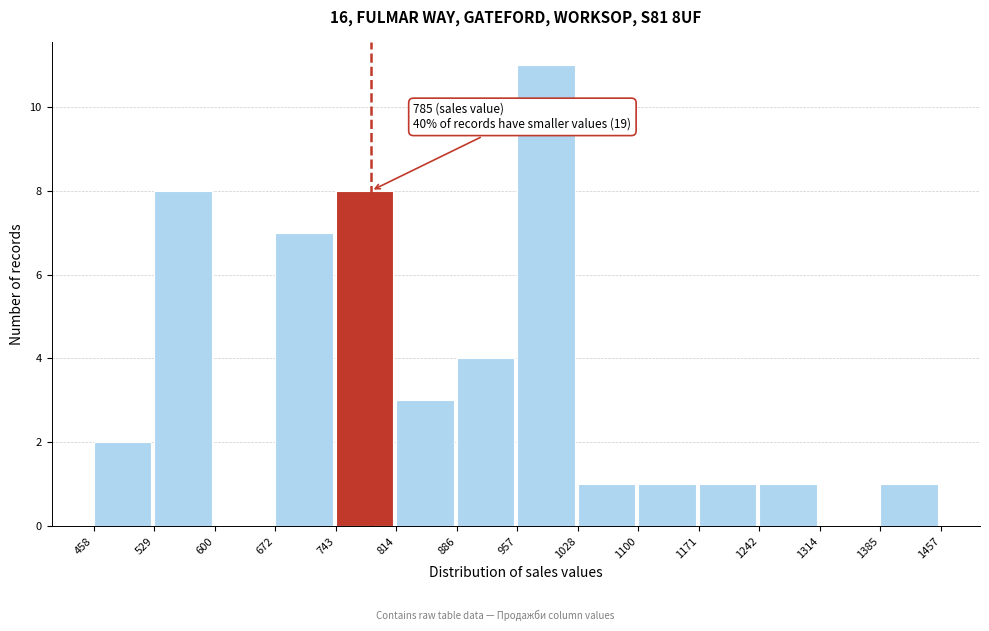

Over which range of the x-axis is the bar tallest?

957 to 1028